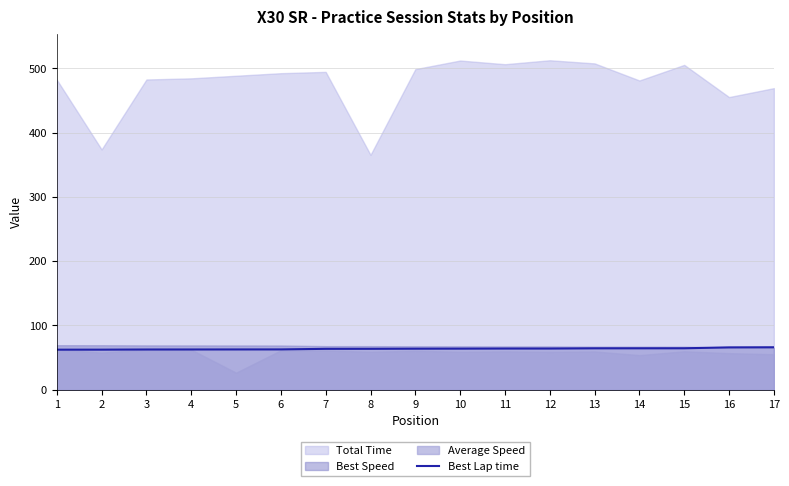

The Best Lap time series shows 66.1 at 17. True or false?

True